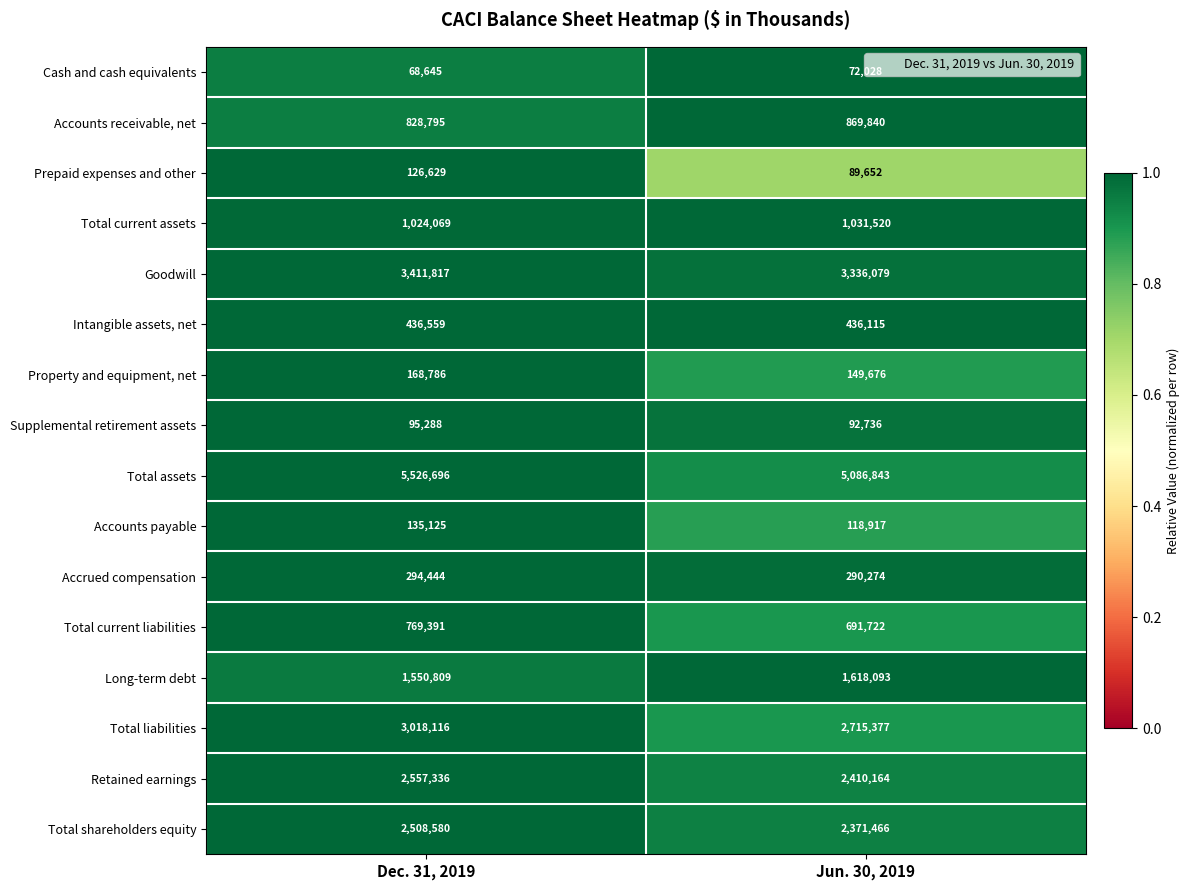

What is the greatest value displayed?

5526696